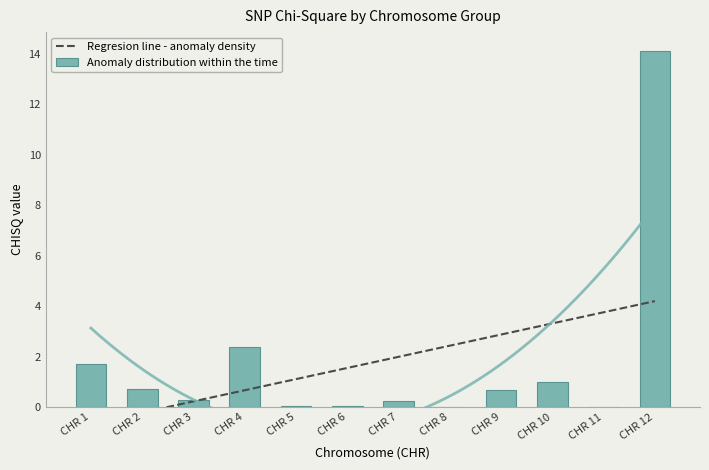

Is it true that Anomaly distribution within the time equals 0.3 at CHR 3?

True